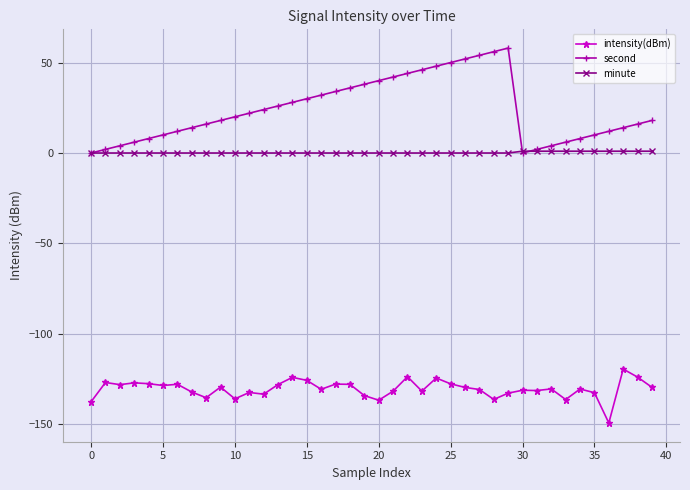

How many lines are shown in the chart?

3